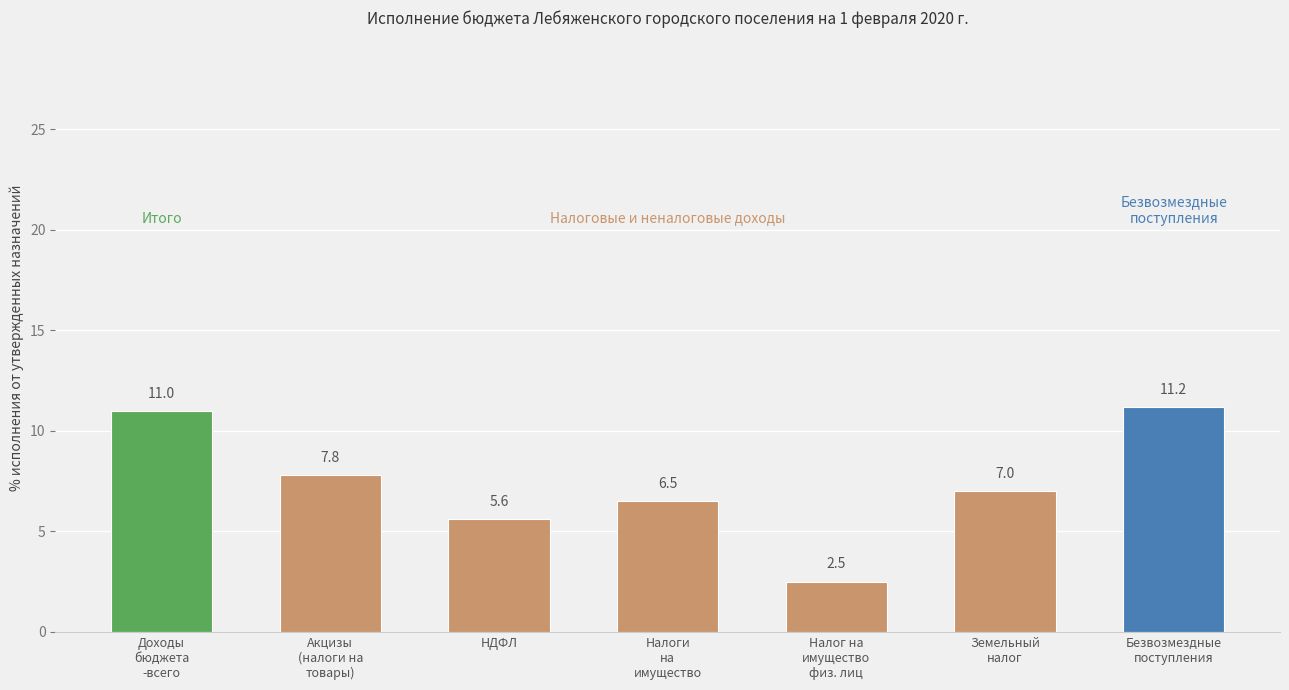

Reading left to right, transcribe all the data shown in this chart.

Доходы
бюджета
-всего=11.0	Акцизы
(налоги на
товары)=7.8	НДФЛ=5.6	Налоги
на
имущество=6.5	Налог на
имущество
физ. лиц=2.5	Земельный
налог=7.0	Безвозмездные
поступления=11.2